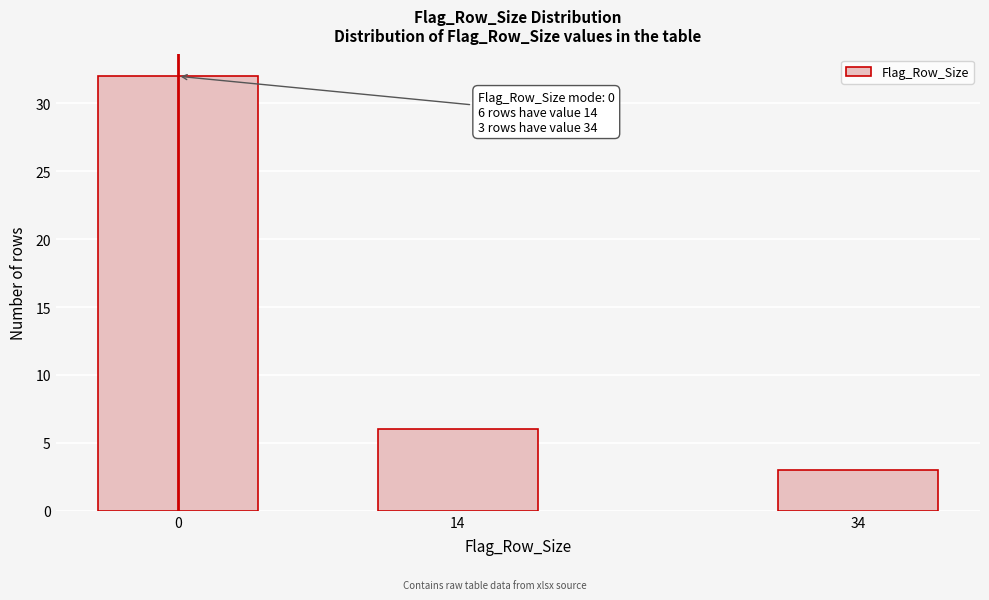

Reading left to right, what are all the values shown in this chart?

0=32	14=6	34=3